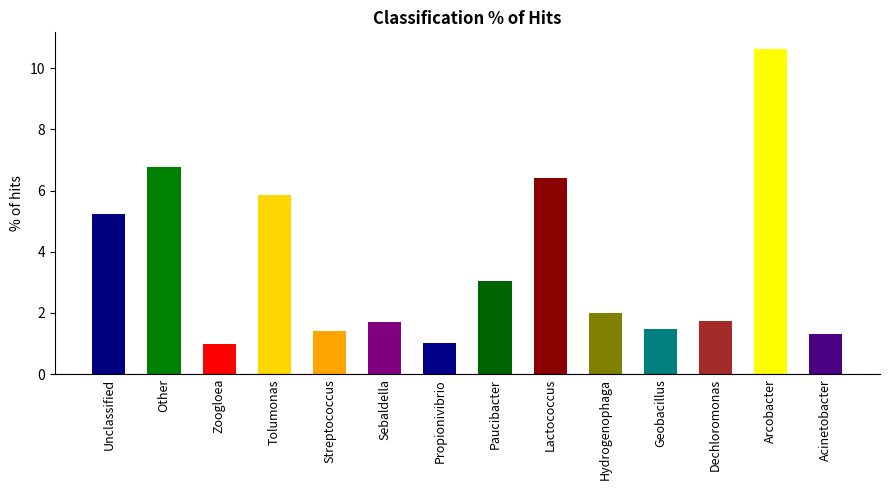

Does the chart contain any negative values?

No